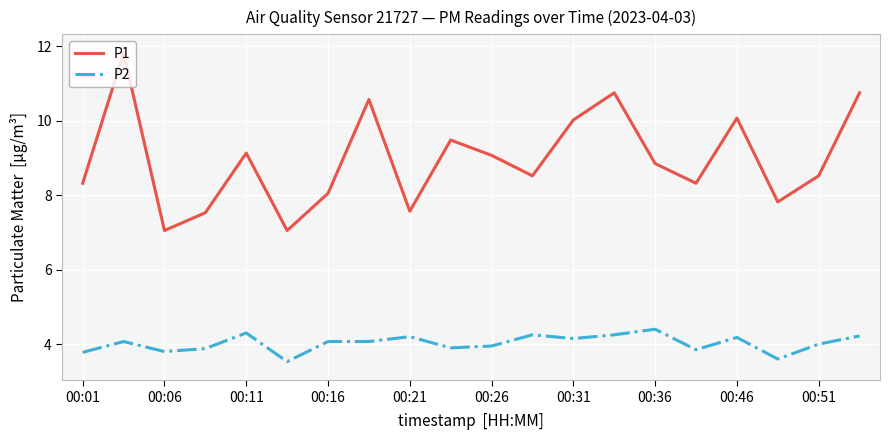

Rank the series by their average value, from highest to lowest.

P1, P2